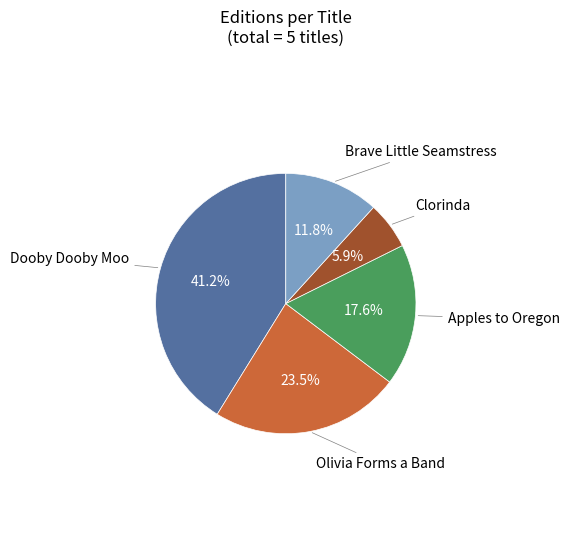

Is there a majority slice in this chart?

No